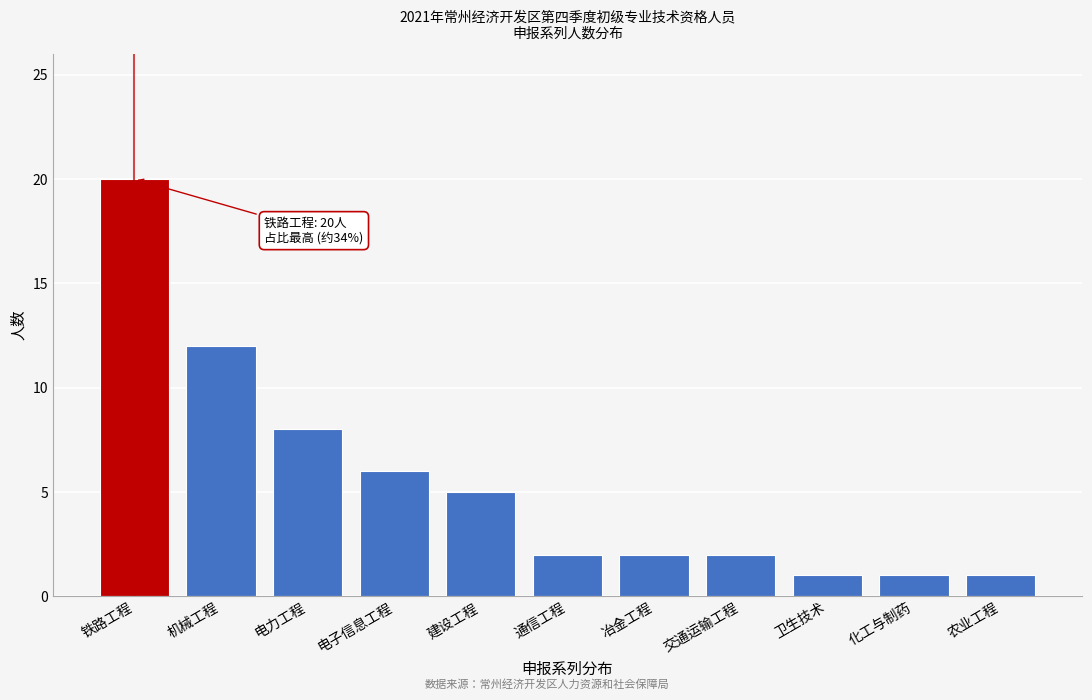

Reading left to right, transcribe all the data shown in this chart.

20	12	8	6	5	2	2	2	1	1	1